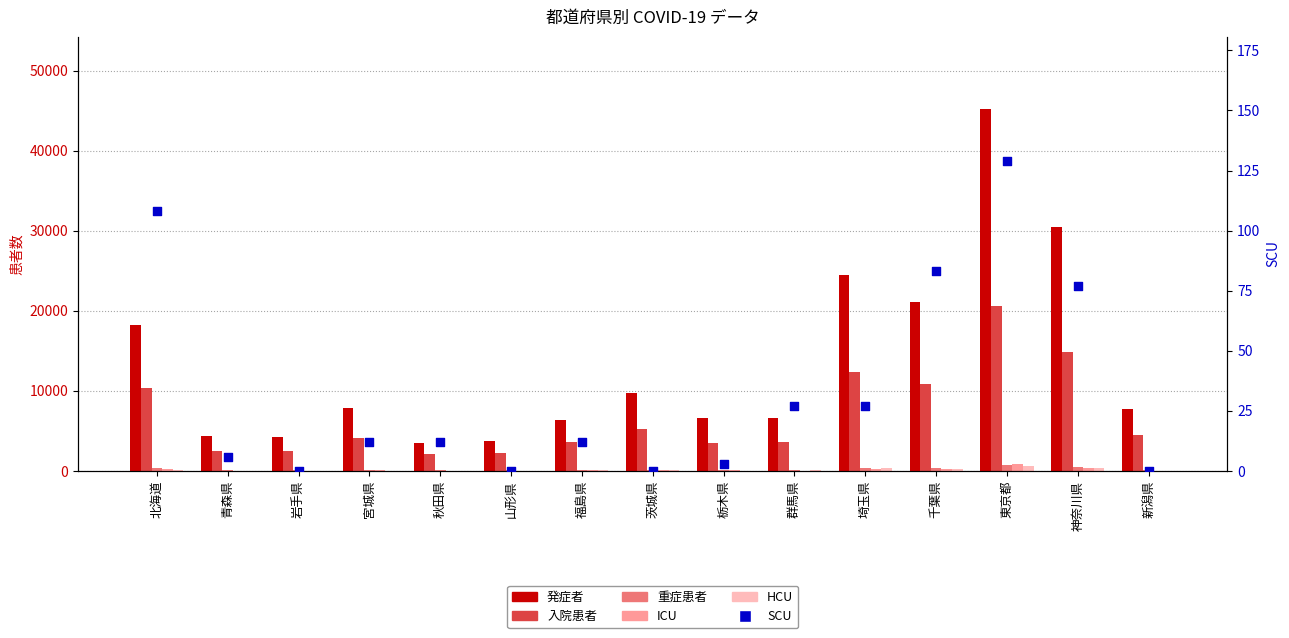

What are all the series names shown in the legend?

発症者, 入院患者, 重症患者, ICU, HCU, SCU